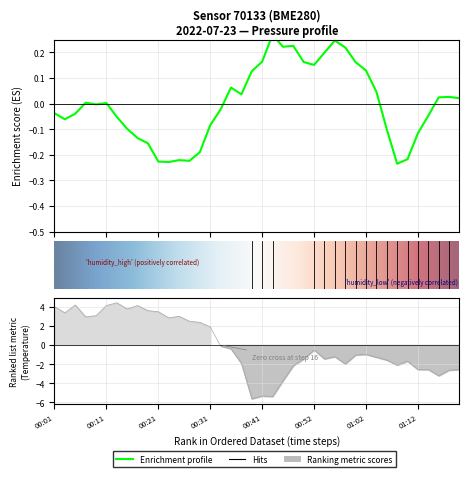

What is the approximate value of temperature at 00:17?

4.1